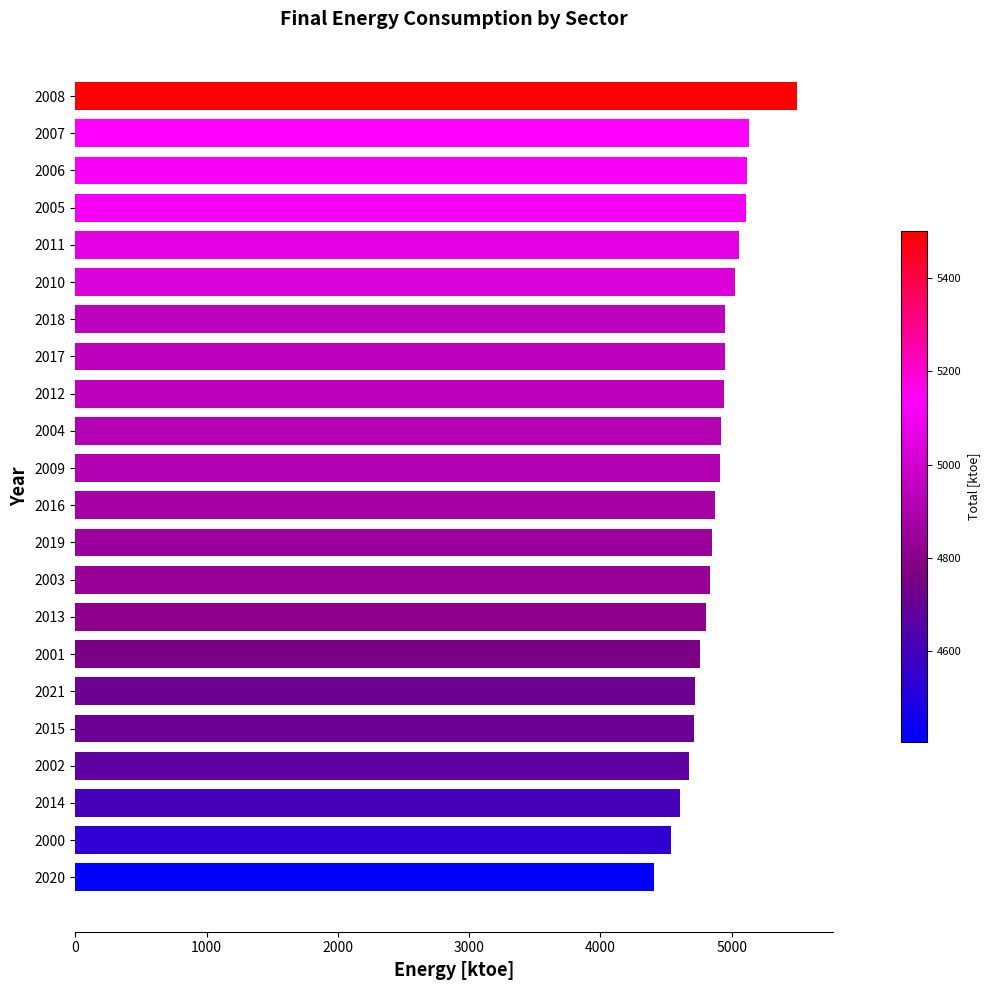

Which has a higher value, 2020 or 2013?

2013